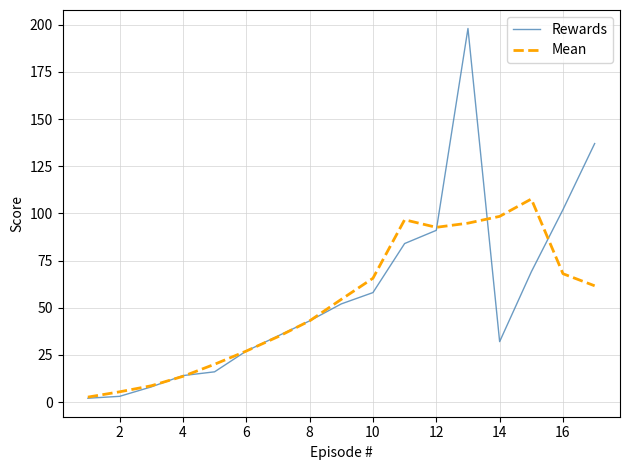

How many interior local valleys does the Mean series have?

1